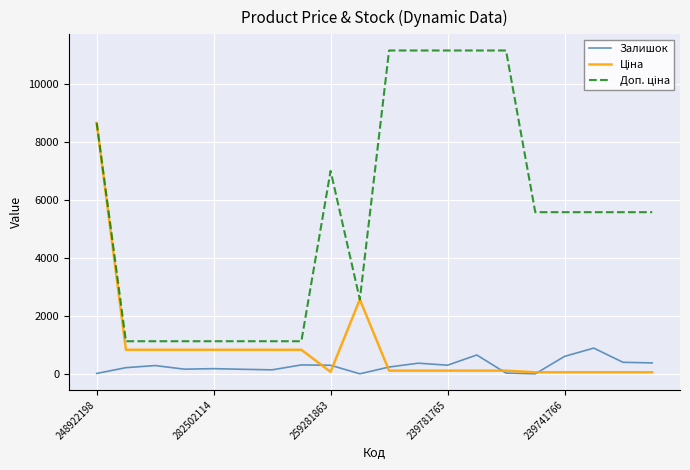

How many lines are shown in the chart?

3